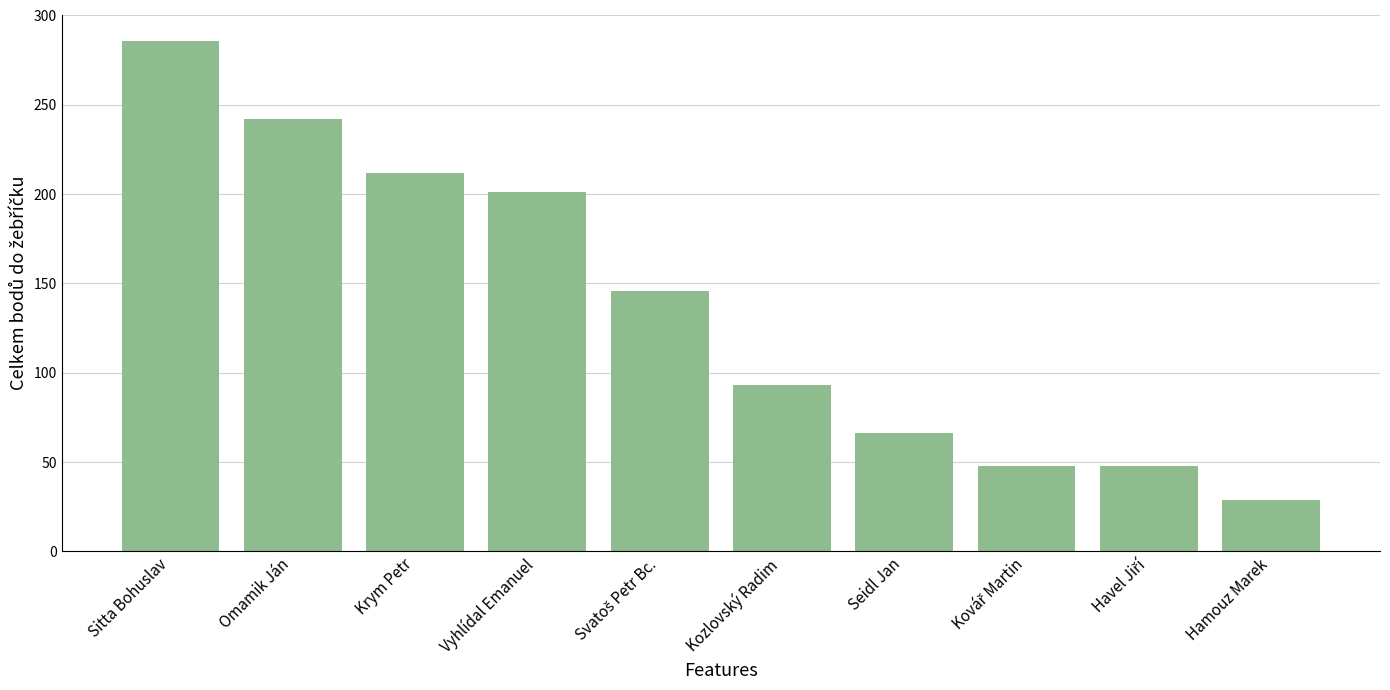

What is the label of the 10th bar from the right?

Sitta Bohuslav